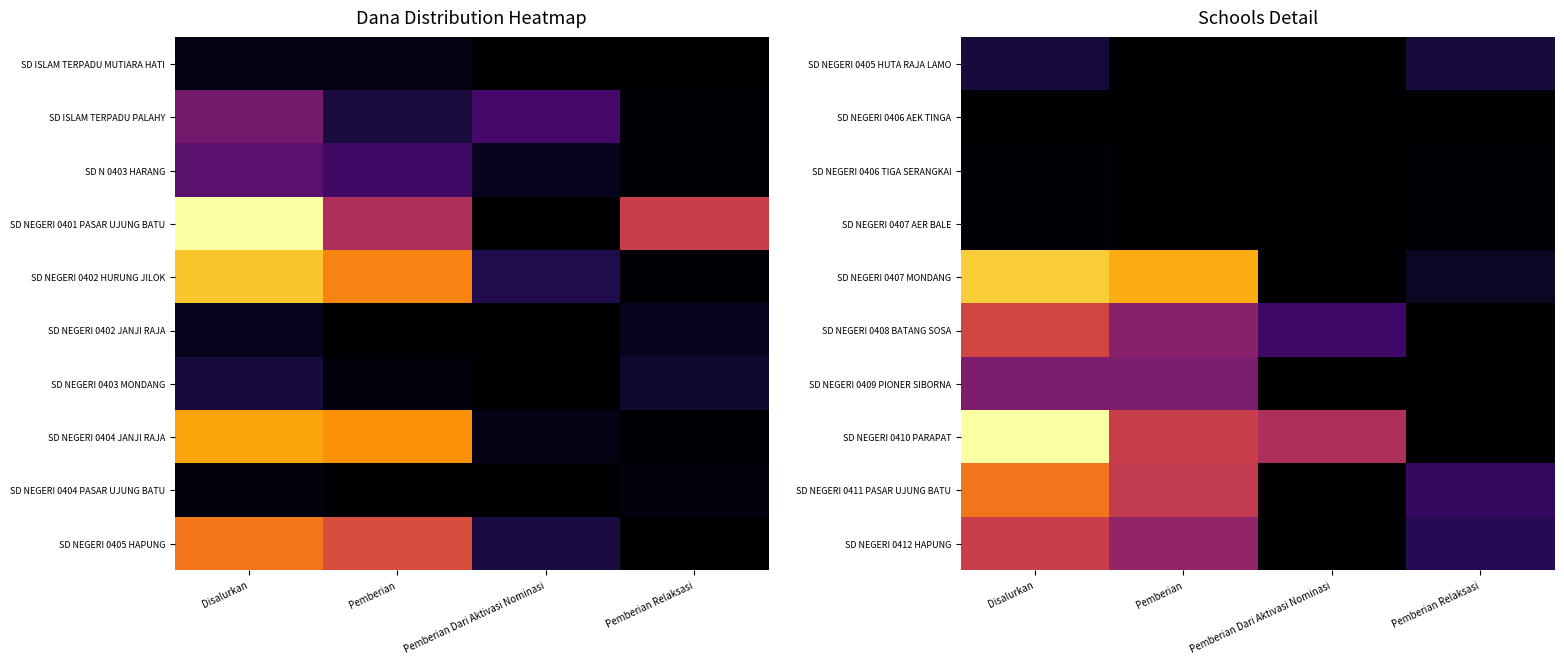

What is the total value across all series at Disalurkan?

263025000